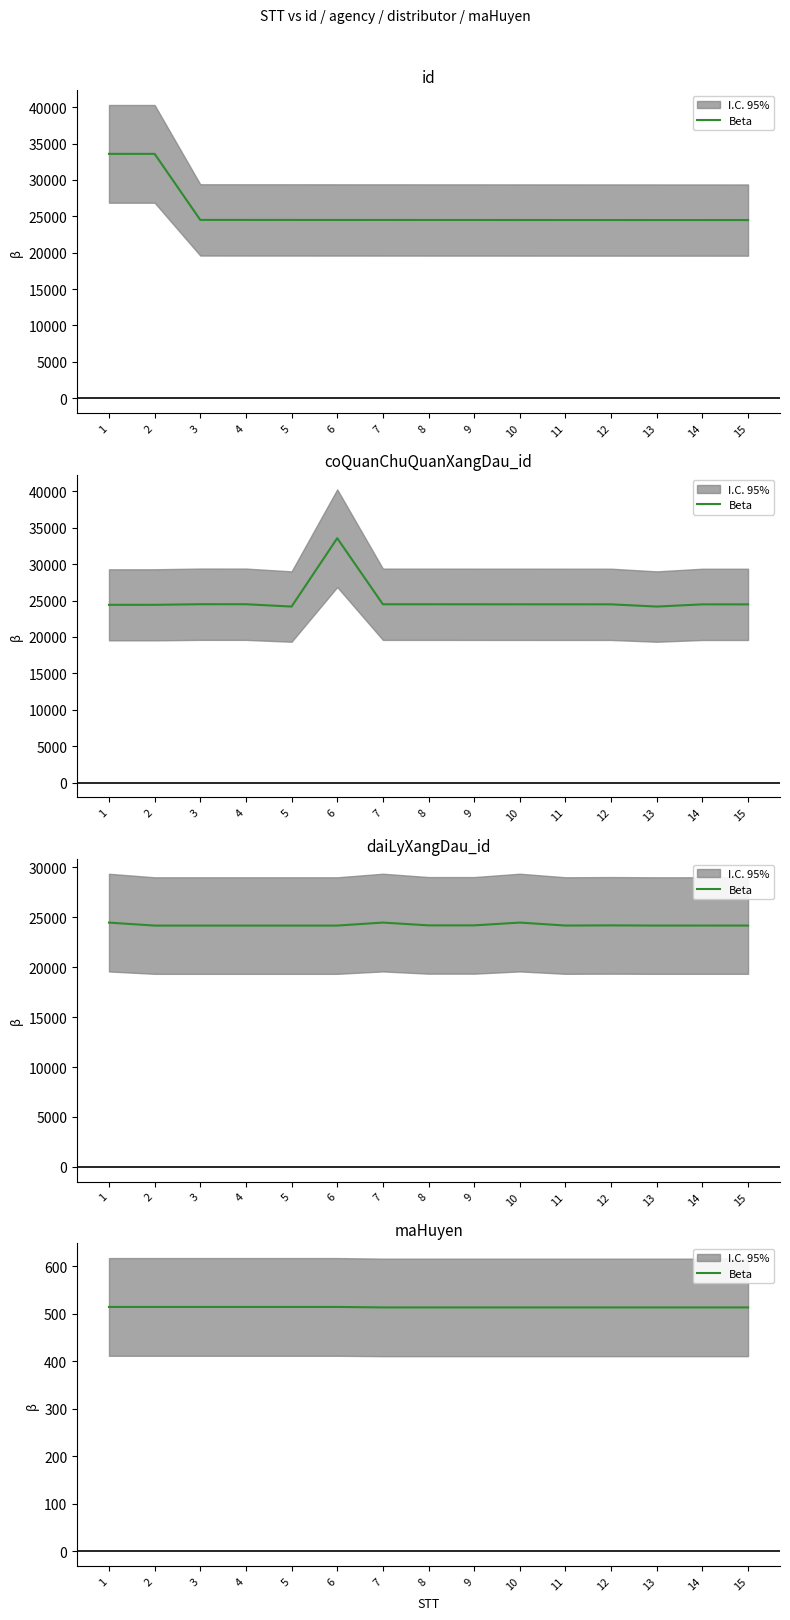

How many lines are shown in the chart?

1